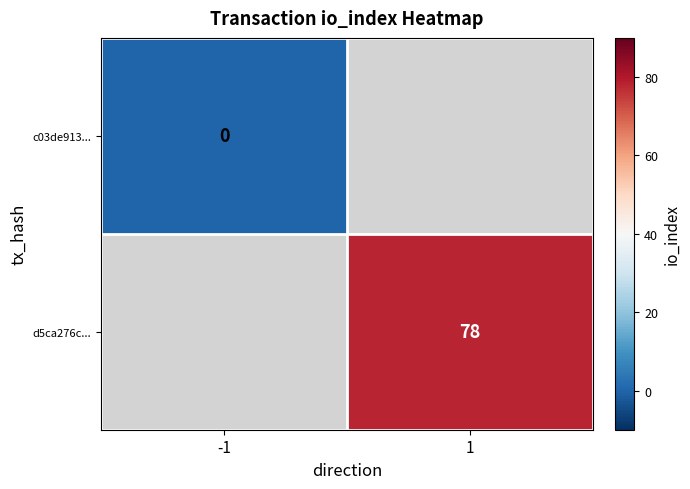

Count the number of data series in this chart.

2